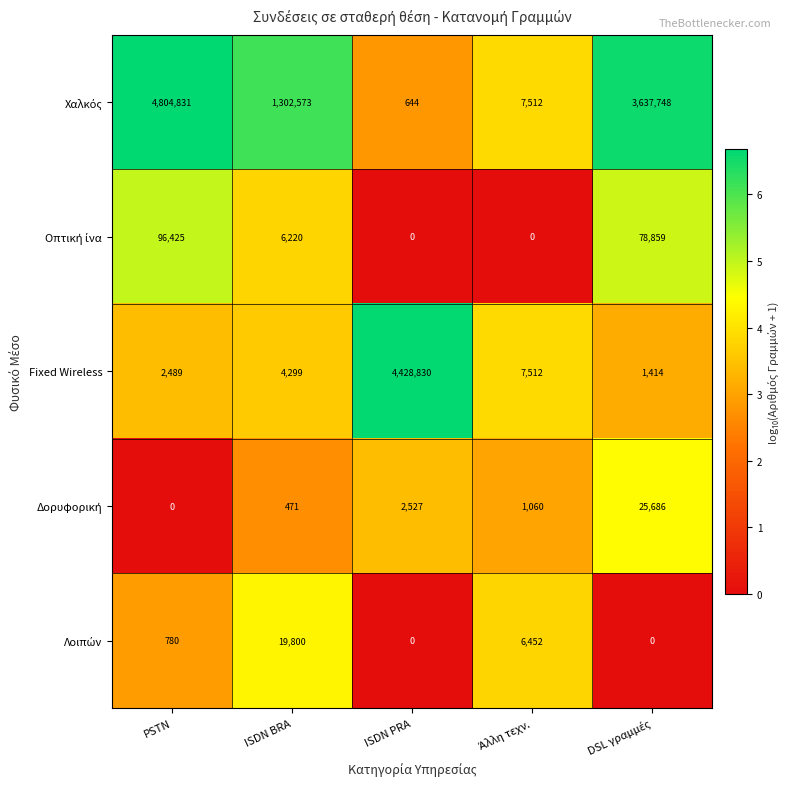

At which category is the sum across all series the highest?

PSTN